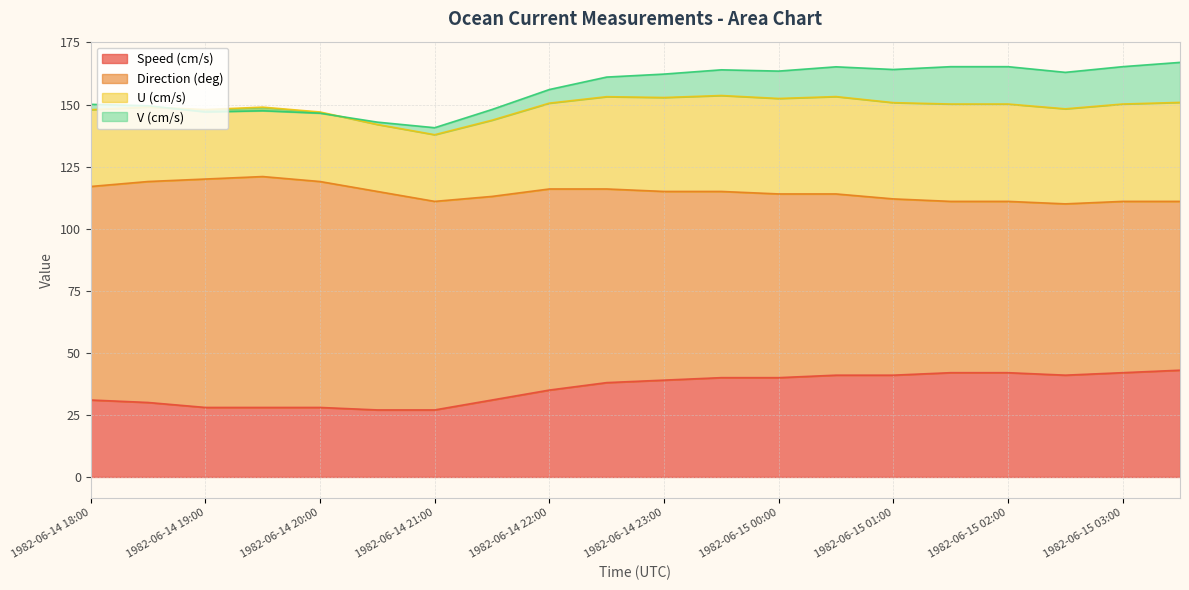

List the labels in order of Speed (cm/s) value, largest first.

1982-06-15 03:30, 1982-06-15 01:30, 1982-06-15 02:00, 1982-06-15 03:00, 1982-06-15 00:30, 1982-06-15 01:00, 1982-06-15 02:30, 1982-06-14 23:30, 1982-06-15 00:00, 1982-06-14 23:00, 1982-06-14 22:30, 1982-06-14 22:00, 1982-06-14 18:00, 1982-06-14 21:30, 1982-06-14 18:30, 1982-06-14 19:00, 1982-06-14 19:30, 1982-06-14 20:00, 1982-06-14 20:30, 1982-06-14 21:00